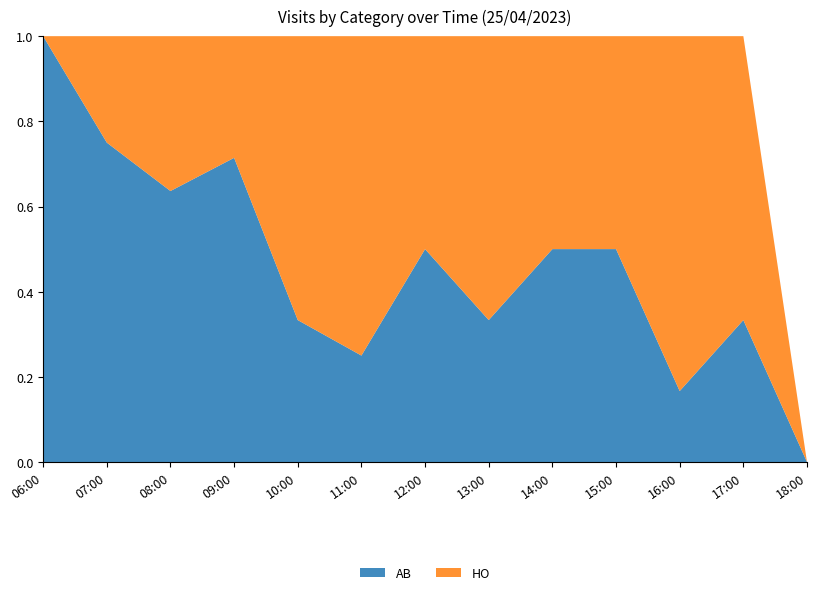

At which label does AB reach its minimum?

18:00